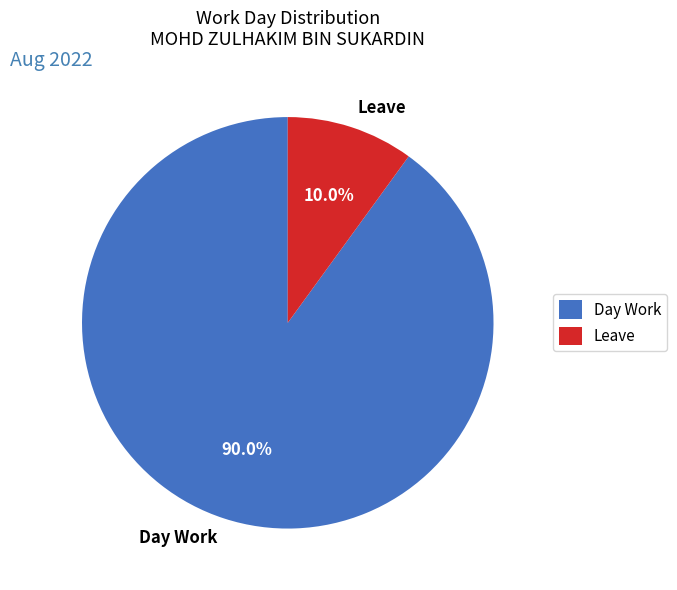

How many segments does this pie chart have?

2